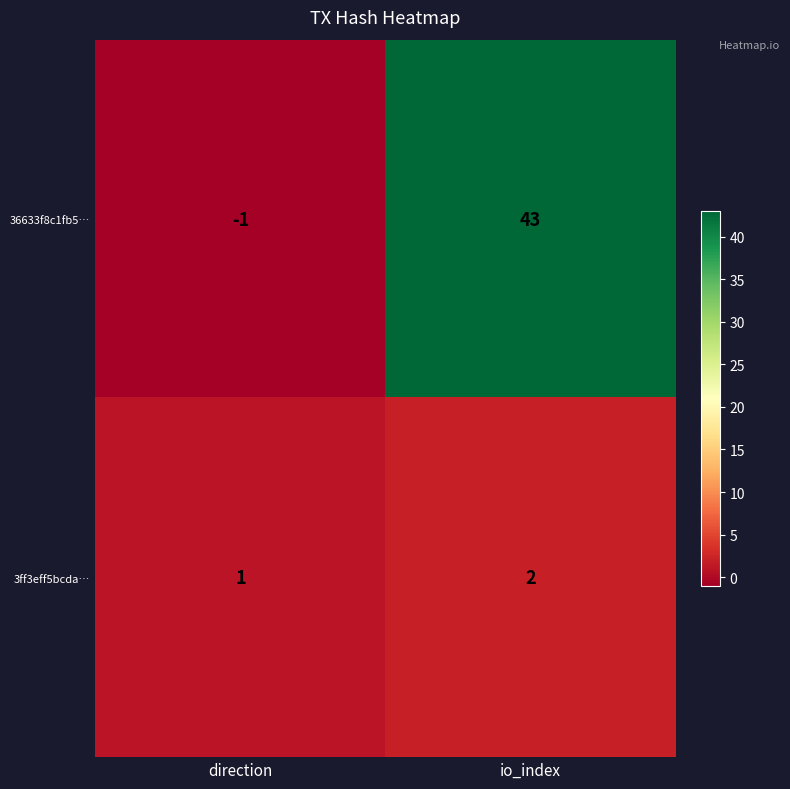

The value of 3ff3eff5bcda… at io_index is 1. True or false?

False